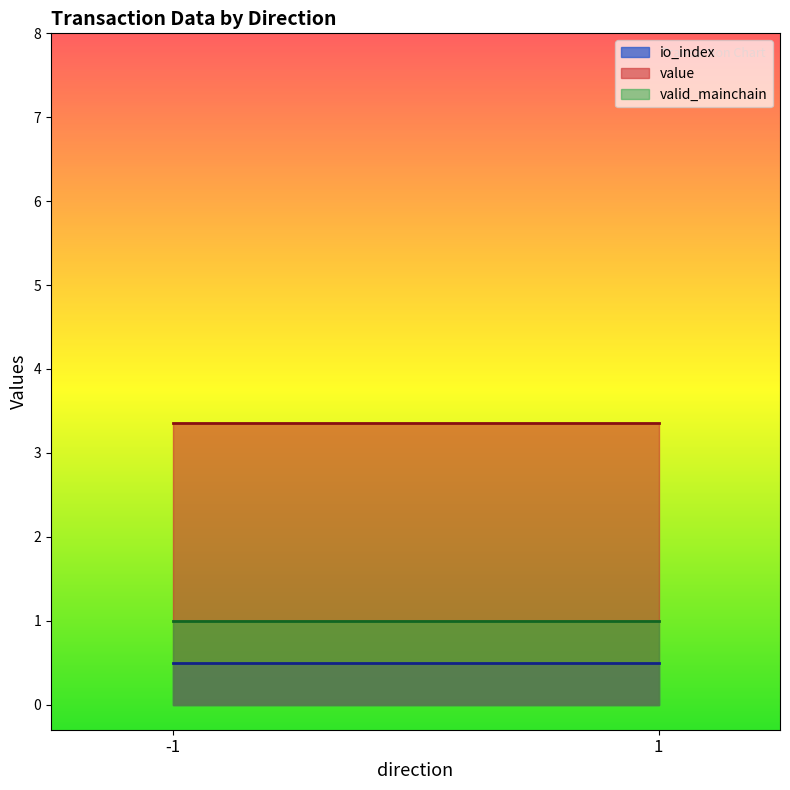

At which label does value reach its peak?

-1